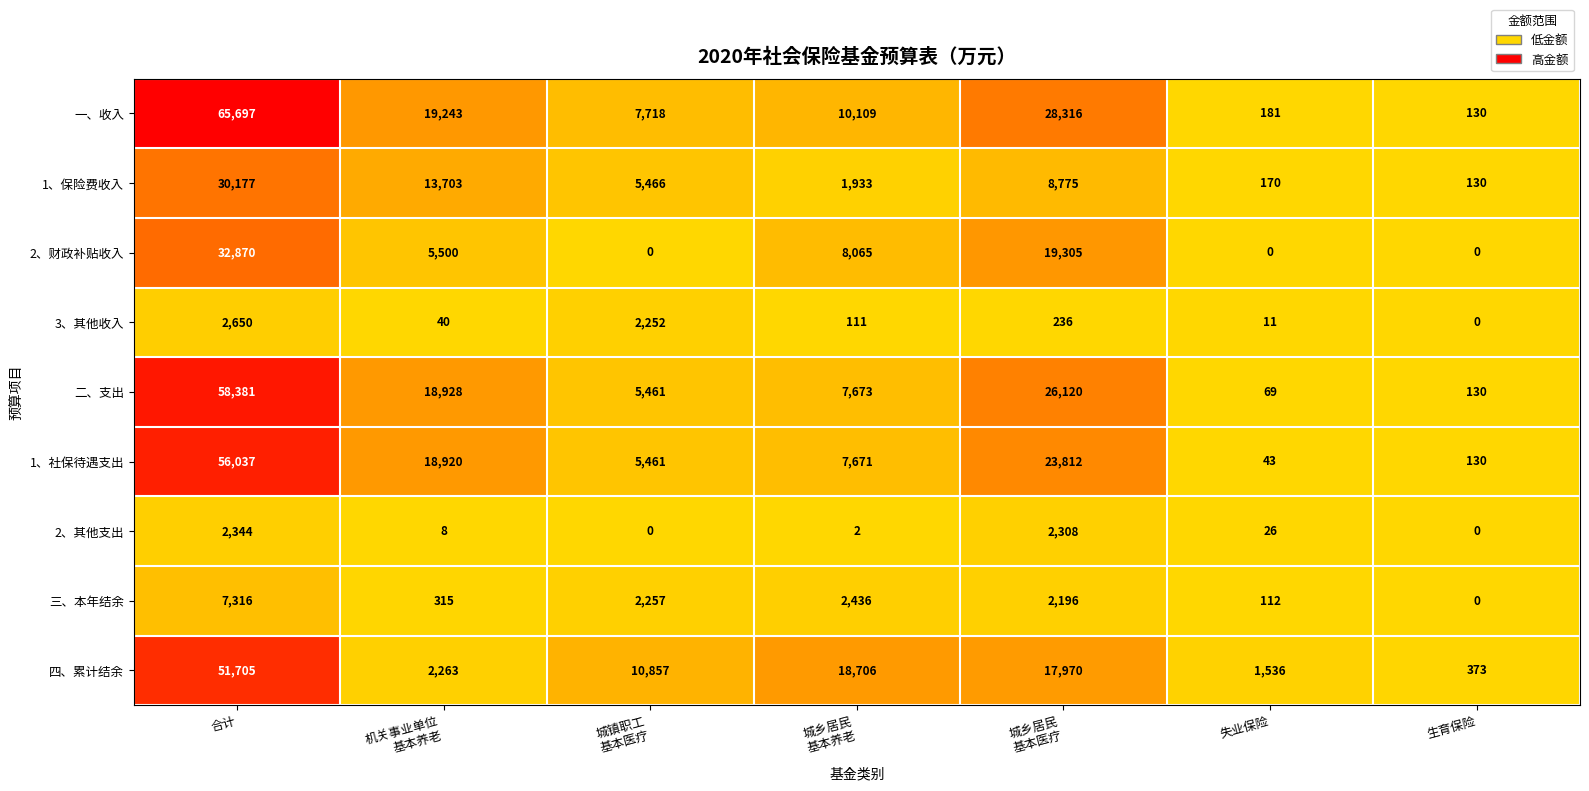

What is the difference between the highest and lowest values at 城乡居民
基本养老?

18704